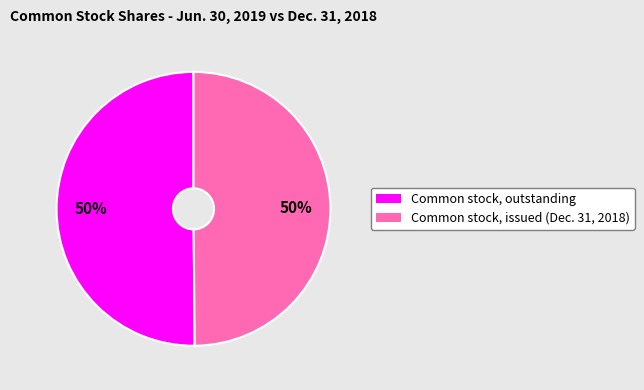

Approximately how many times larger is the value at Common stock, outstanding compared to Common stock, issued (Dec. 31, 2018)?

1.0